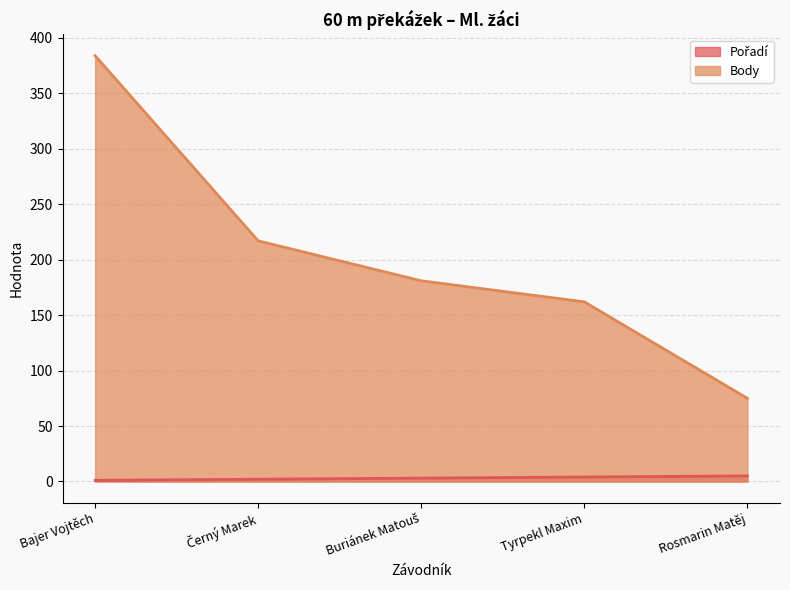

Reading right to left, transcribe all the data shown in this chart.

Pořadí: Rosmarin Matěj=5	Tyrpekl Maxim=4	Buriánek Matouš=3	Černý Marek=2	Bajer Vojtěch=1
Body: Rosmarin Matěj=75	Tyrpekl Maxim=162	Buriánek Matouš=181	Černý Marek=217	Bajer Vojtěch=384